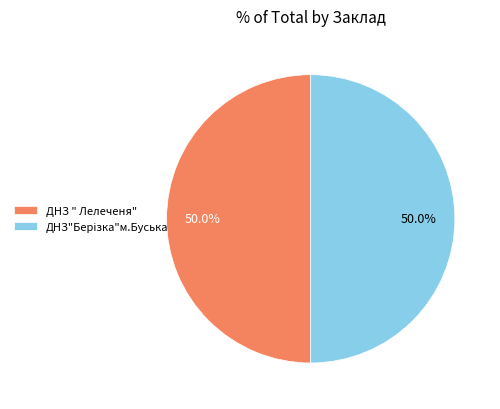

Rank the categories by value from lowest to highest.

ДНЗ"Берізка"м.Буська, ДНЗ " Лелеченя"